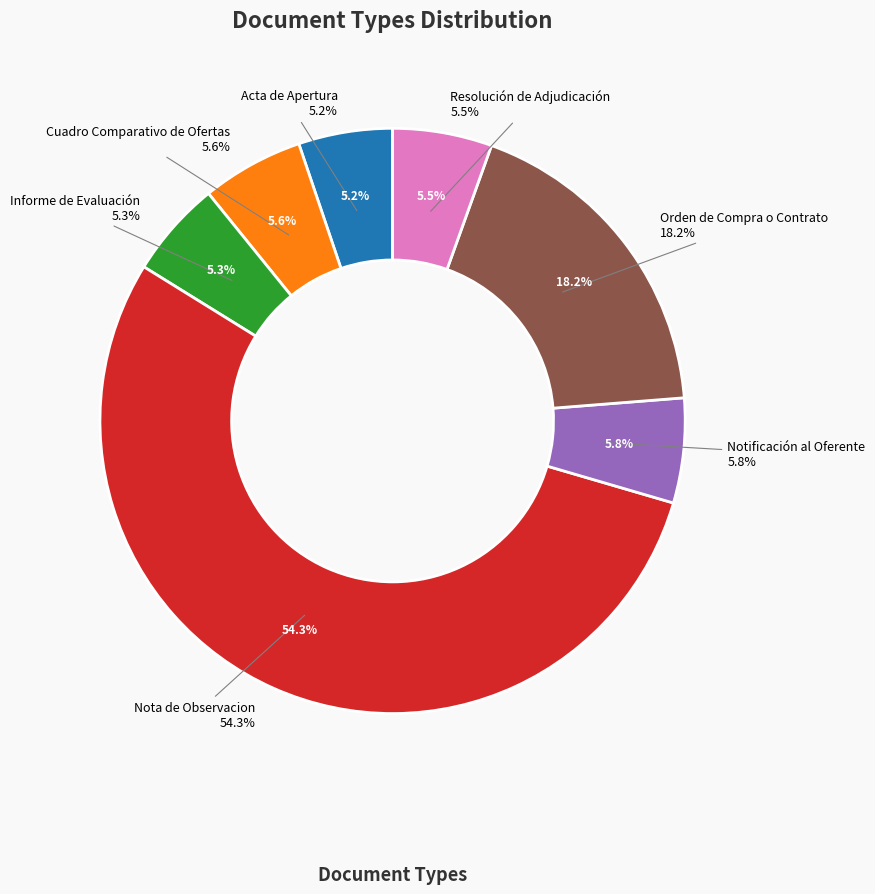

Rank the categories by value from lowest to highest.

Acta de Apertura, Informe de Evaluación, Resolución de Adjudicación, Cuadro Comparativo de Ofertas, Notificación al Oferente, Orden de Compra o Contrato, Nota de Observacion